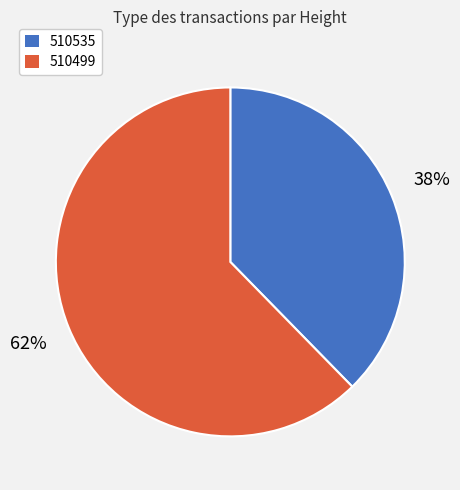

Is it true that 510499 is 62% of the pie?

True